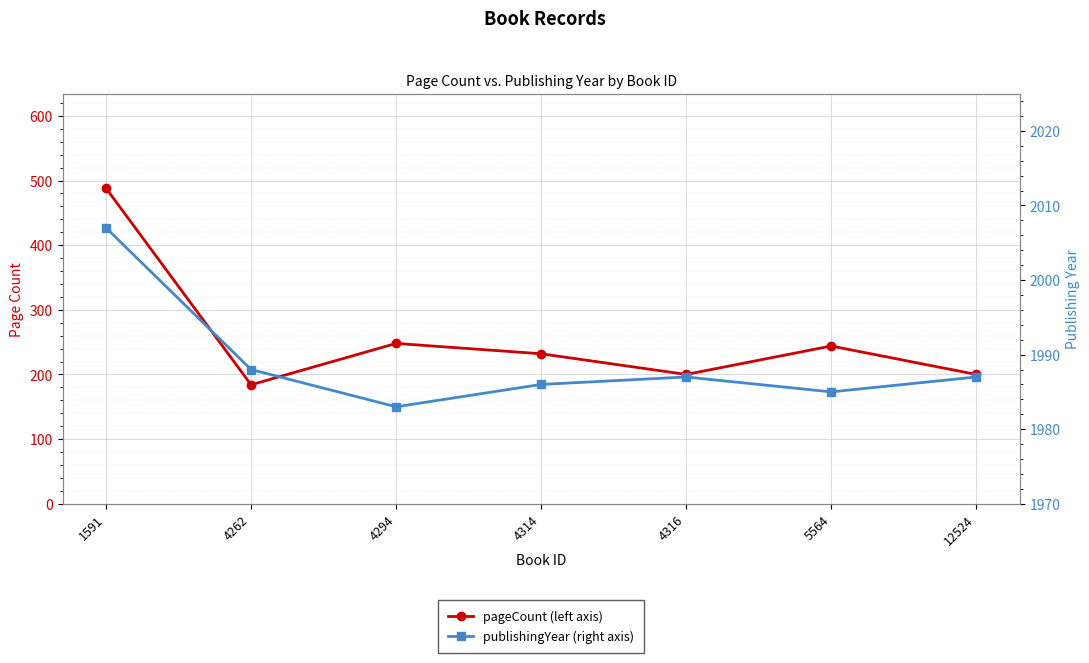

Reading right to left, list all the values displayed in this chart.

pageCount: 200	244	200	232	248	184	488
publishingYear: 1987	1985	1987	1986	1983	1988	2007